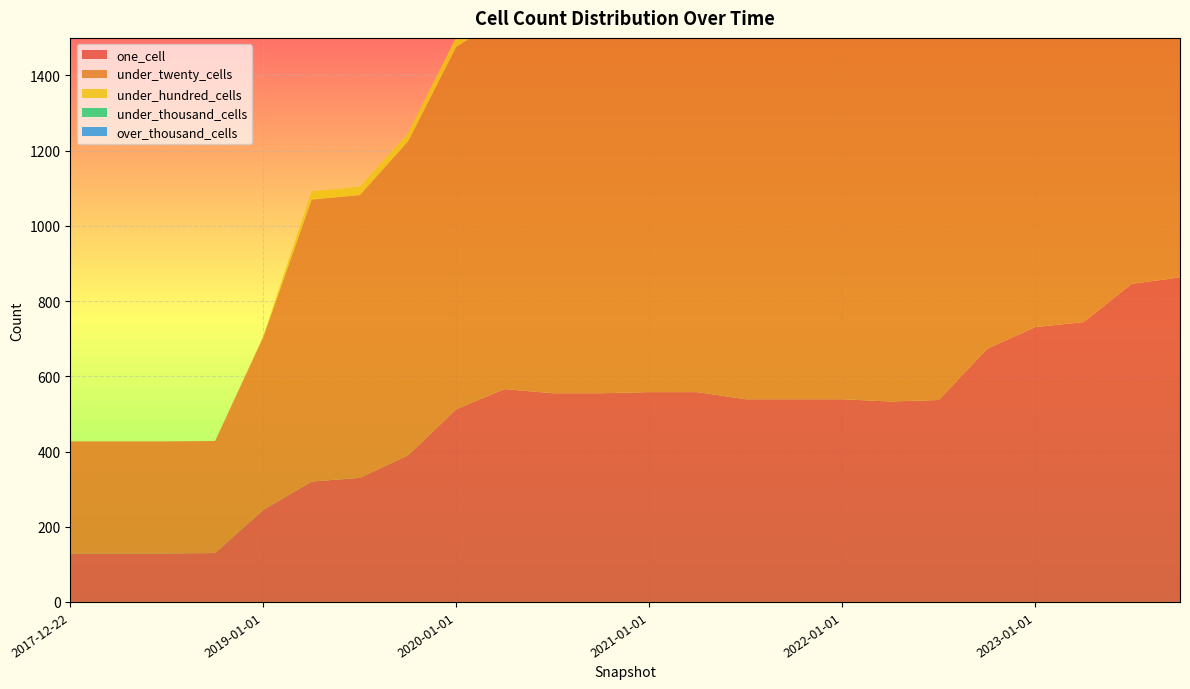

Reading right to left, extract all data points from this chart.

one_cell: 863	846	744	731	673	537	533	539	539	539	558	558	555	555	566	513	390	330	320	245	130	129	129	129
under_twenty_cells: 1285	1283	1197	1130	1121	1097	1095	1083	1083	1083	1045	1039	1038	1038	990	963	835	752	750	460	298	298	298	298
under_hundred_cells: 114	92	92	92	92	92	92	69	69	69	47	47	47	47	28	27	22	22	22	3	0	0	0	0
under_thousand_cells: 0	0	0	0	0	0	0	0	0	0	0	0	0	0	0	0	0	0	0	0	0	0	0	0
over_thousand_cells: 0	0	0	0	0	0	0	0	0	0	0	0	0	0	0	0	0	0	0	0	0	0	0	0